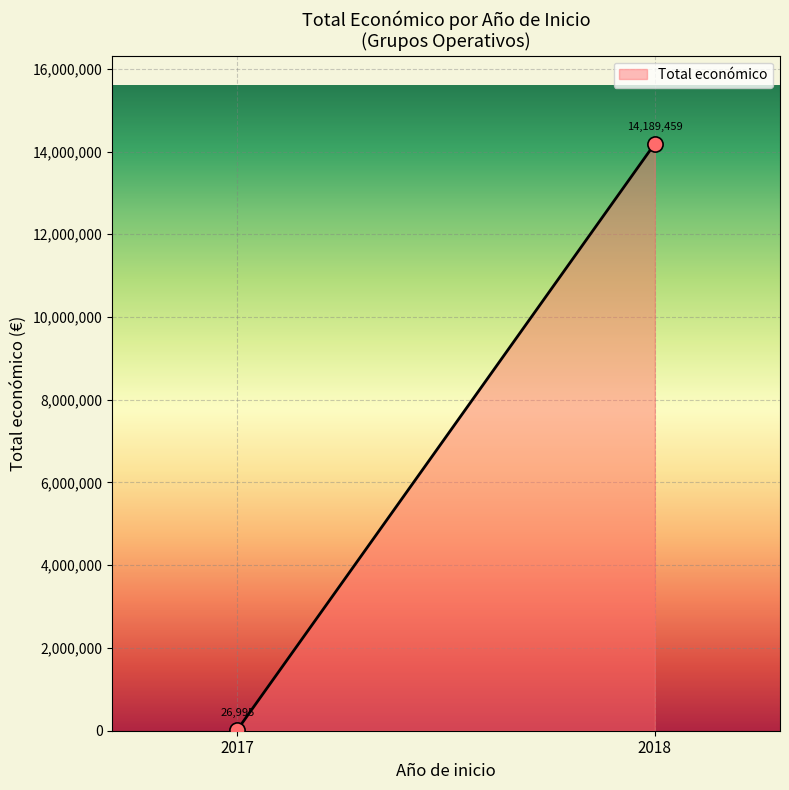

What is the average Y value?

7108227